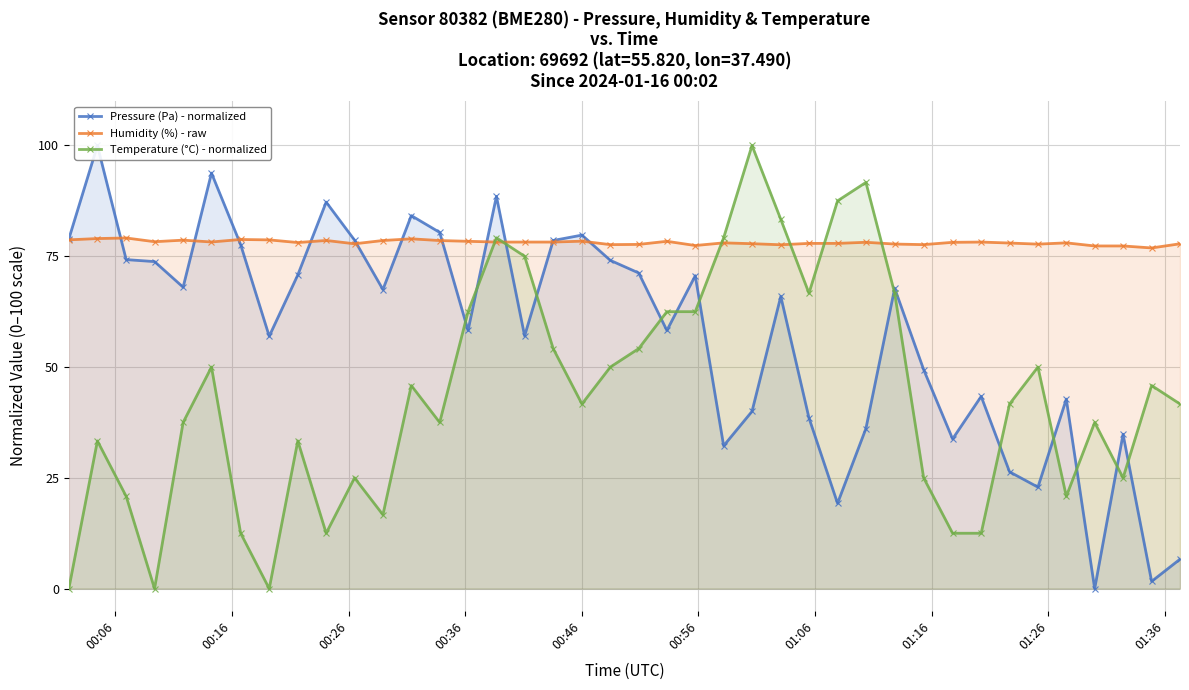

What is the maximum value for Temperature (°C) - normalized?

100.0